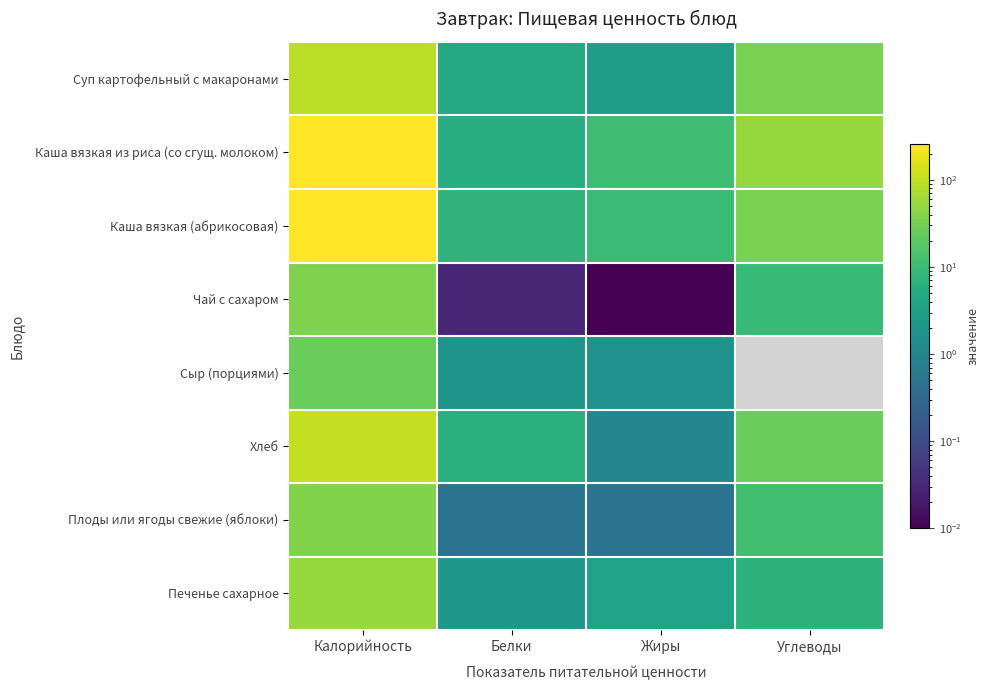

List the labels in order of Плоды или ягоды свежие (яблоки) value, largest first.

Калорийность, Углеводы, Белки, Жиры